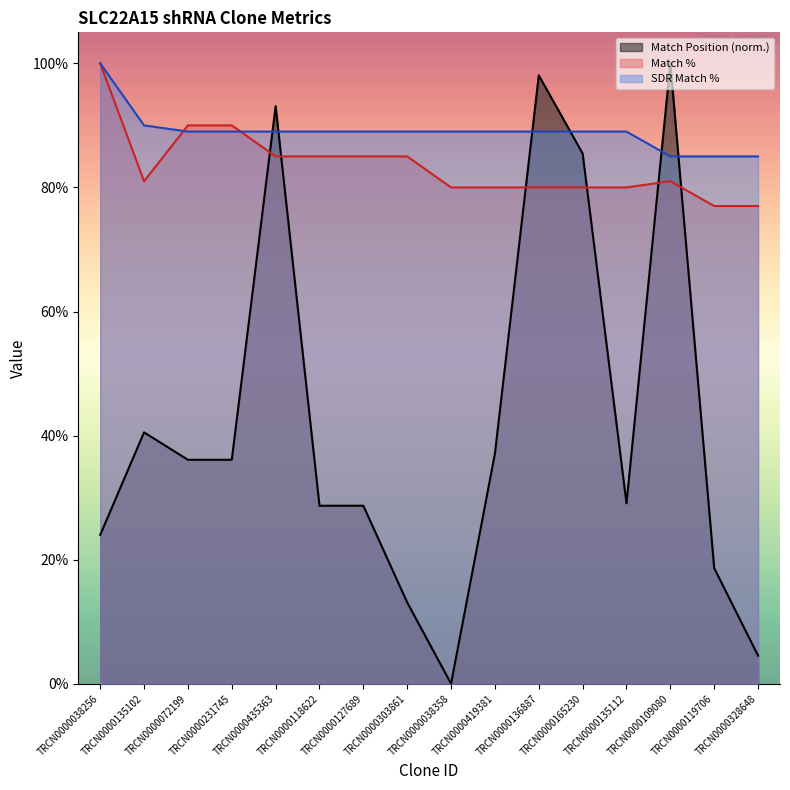

Is the value of Match Position at TRCN0000136887 greater than the value of SDR Match % at TRCN0000109080?

Yes